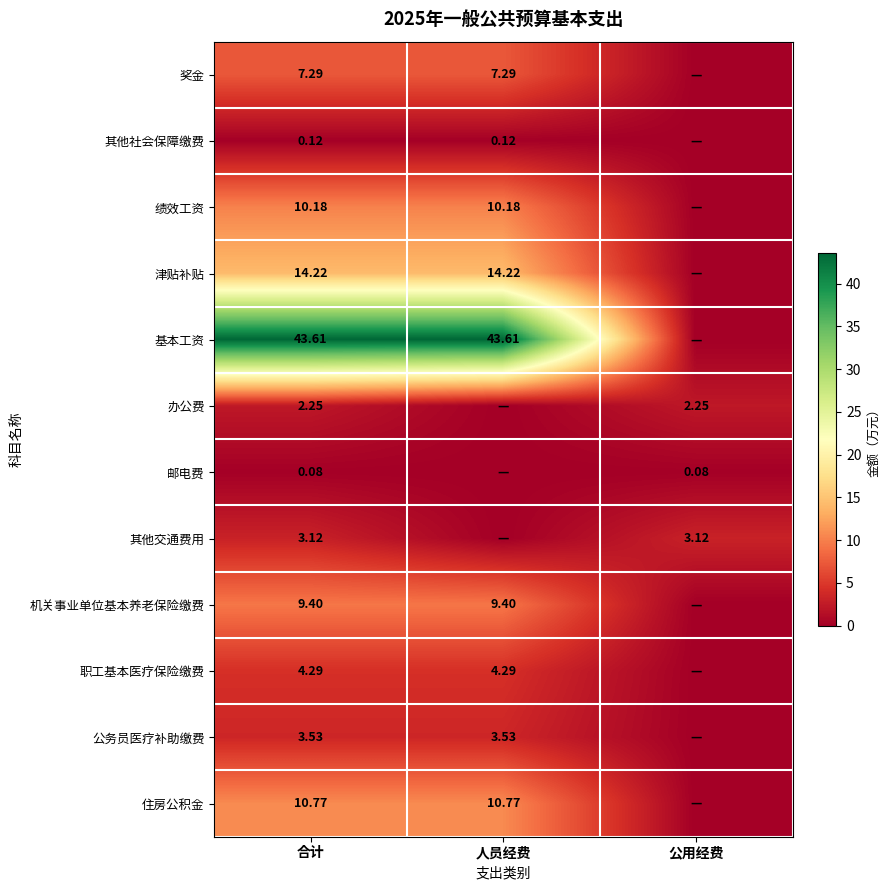

The 机关事业单位基本养老保险缴费 series shows 0.0 at 公用经费. True or false?

True